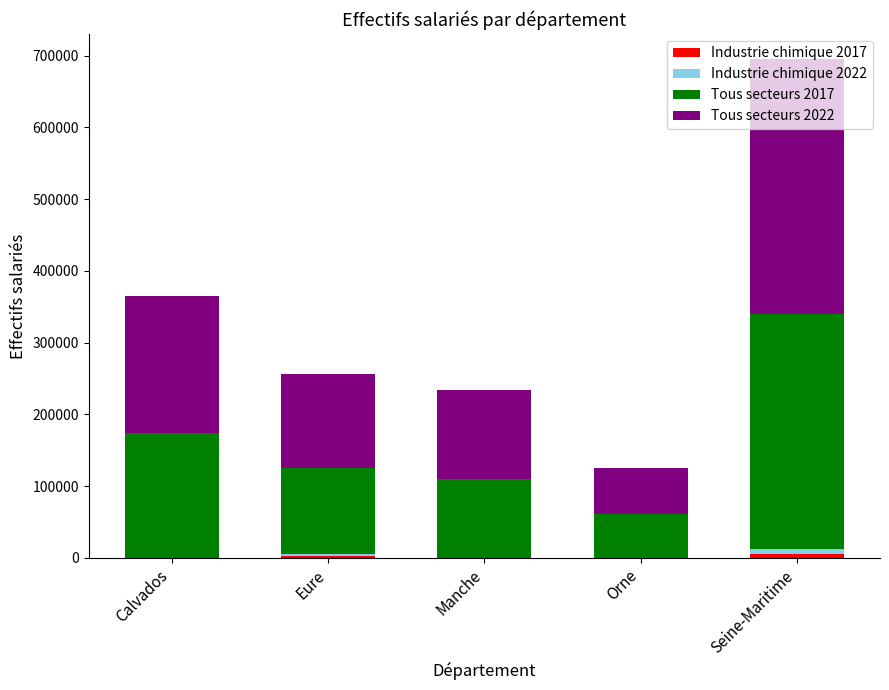

At which category is the sum across all series the highest?

Seine-Maritime